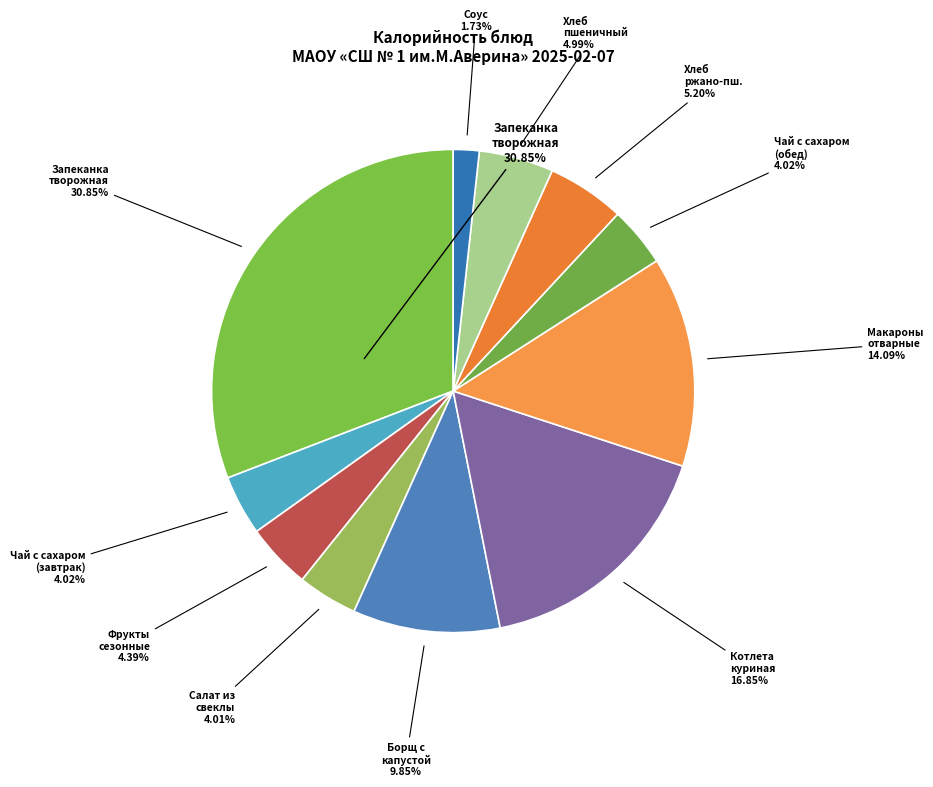

Which has a higher value, Чай с сахаром (обед) or Макароны отварные?

Макароны отварные